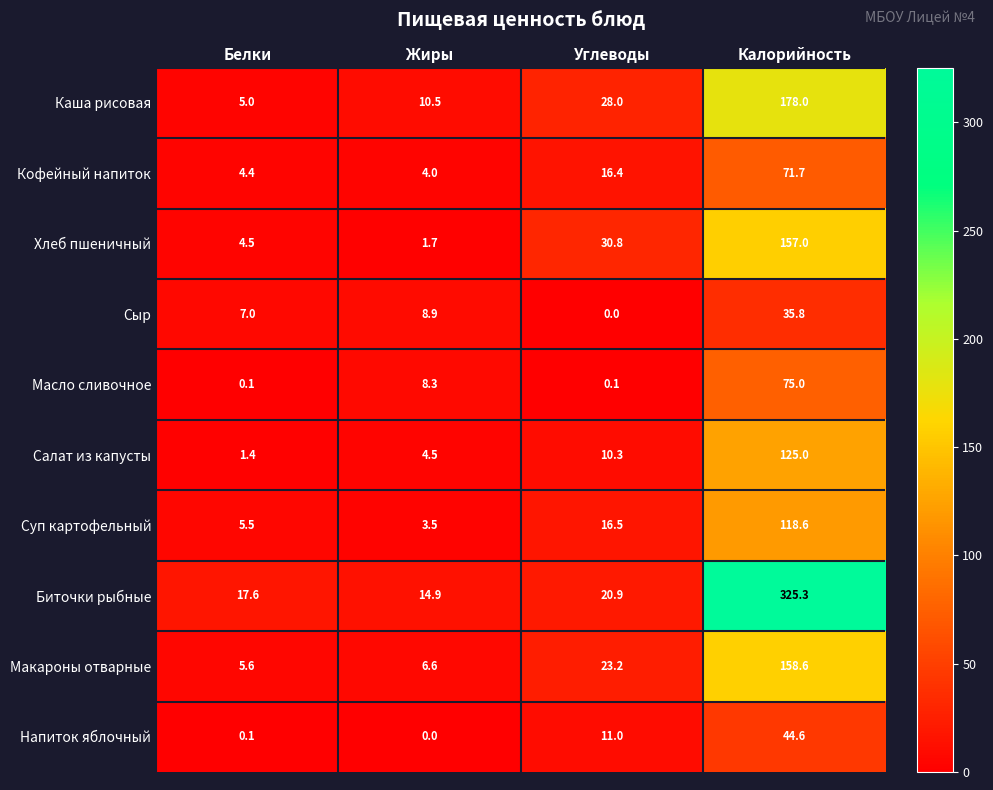

The Сыр series shows 4.3 at Белки. True or false?

False